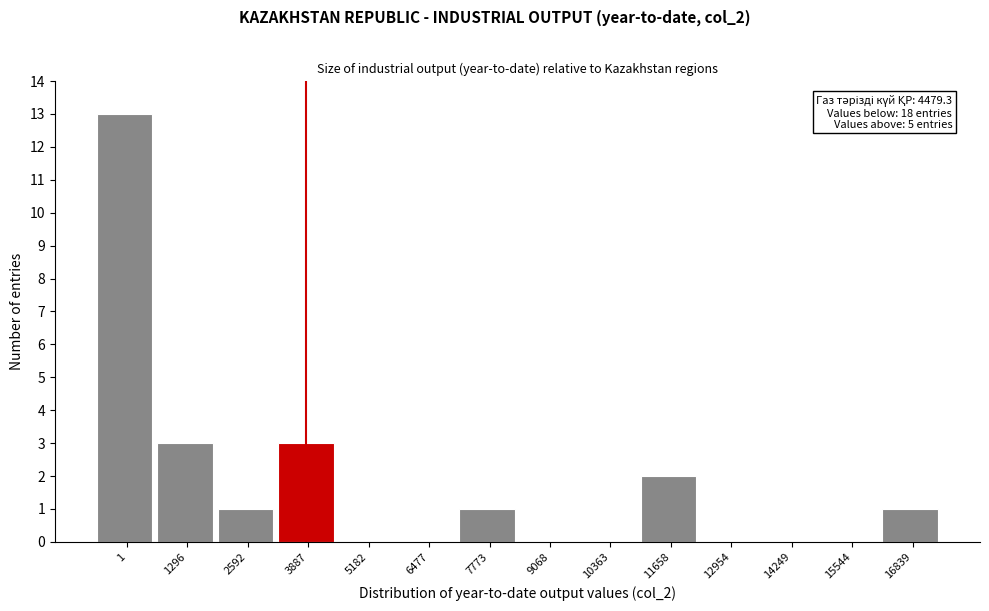

Reading left to right, transcribe all the data shown in this chart.

1=13	1296=3	2592=1	3887=3	5182=0	6477=0	7773=1	9068=0	10363=0	11658=2	12954=0	14249=0	15544=0	16839=1